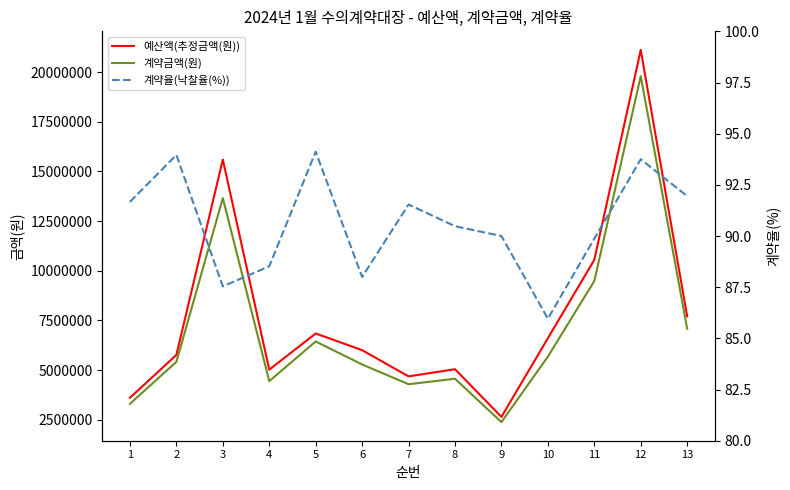

What is the sum of the 계약금액(원) values at 11 and 9?

11856000